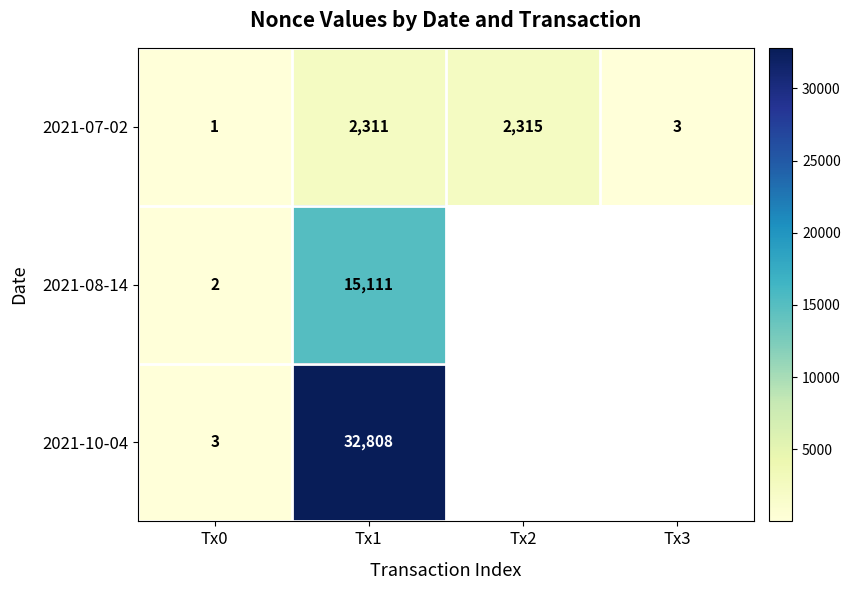

At Tx1, list the series in order from largest to smallest.

2021-10-04, 2021-08-14, 2021-07-02